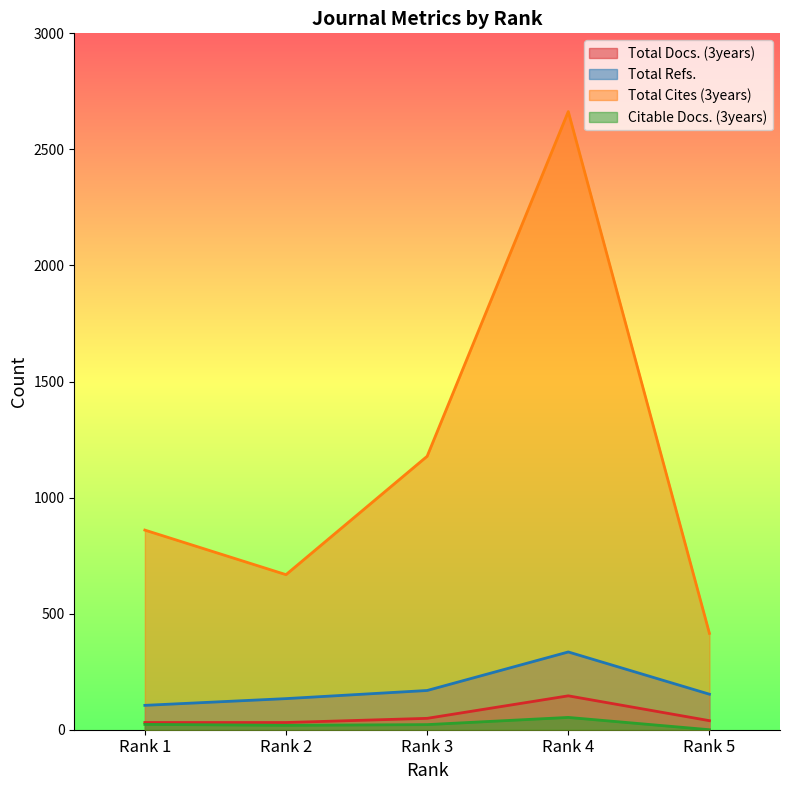

At which category is the sum across all series the highest?

Rank 4